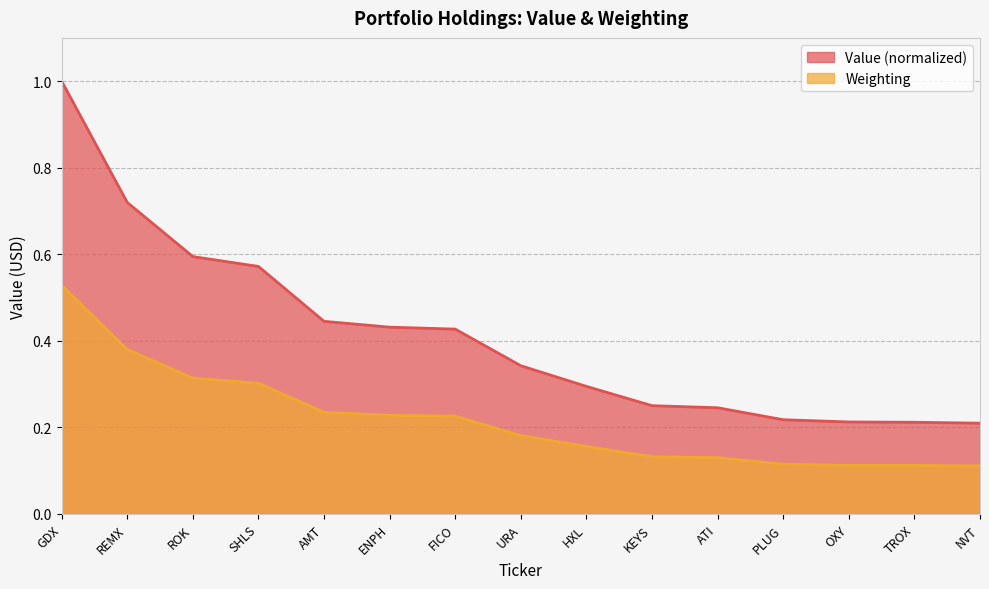

What is the sum of all Value values?

6.2